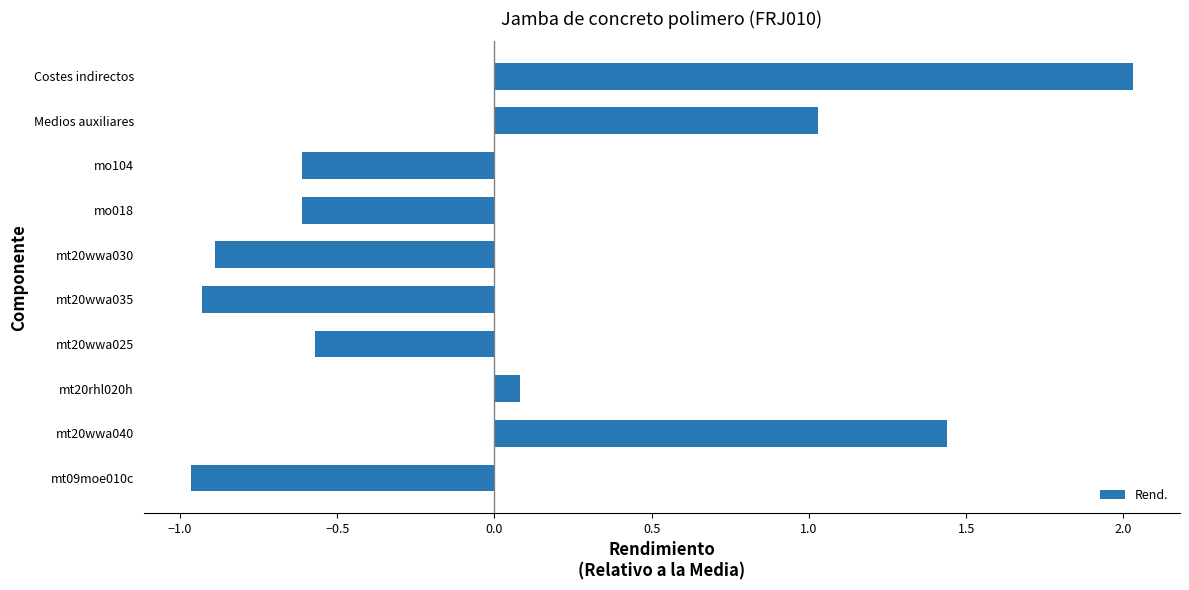

The chart shows a value of -0.6 at mt20wwa025. True or false?

True